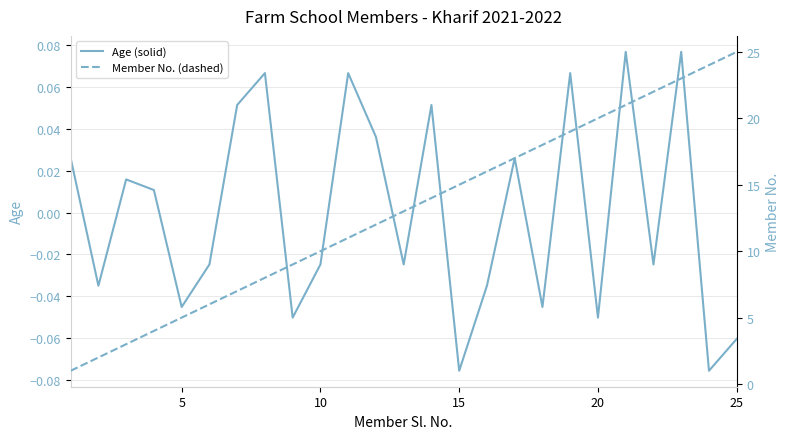

Is the value of Age (solid) at 20 greater than the value of Member No. (dashed) at 25?

No